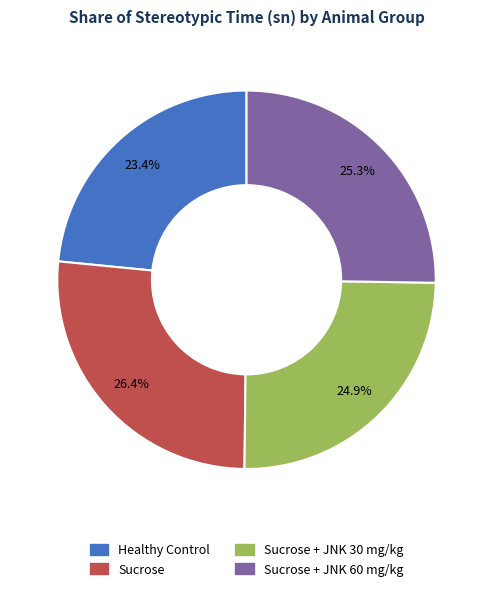

Is there a majority slice in this chart?

No